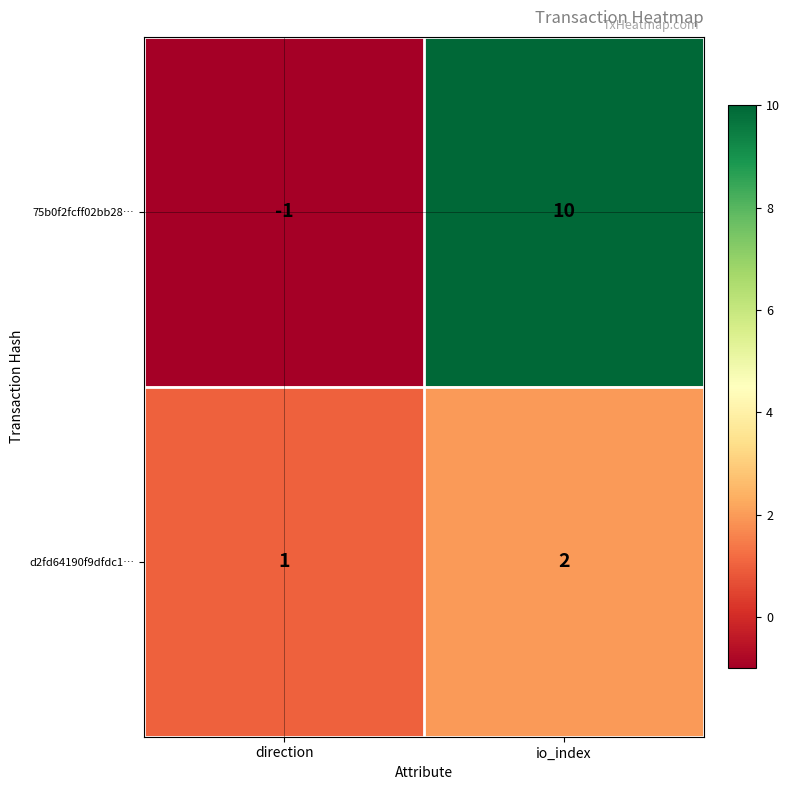

Which series changed the most between direction and io_index?

75b0f2fcff02bb28…